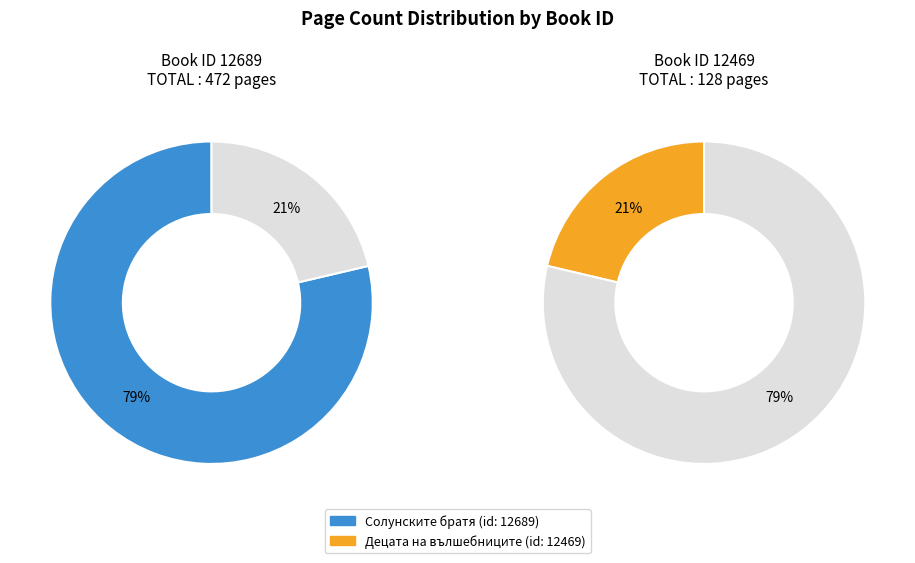

Rank the categories by value from highest to lowest.

12689, 12469